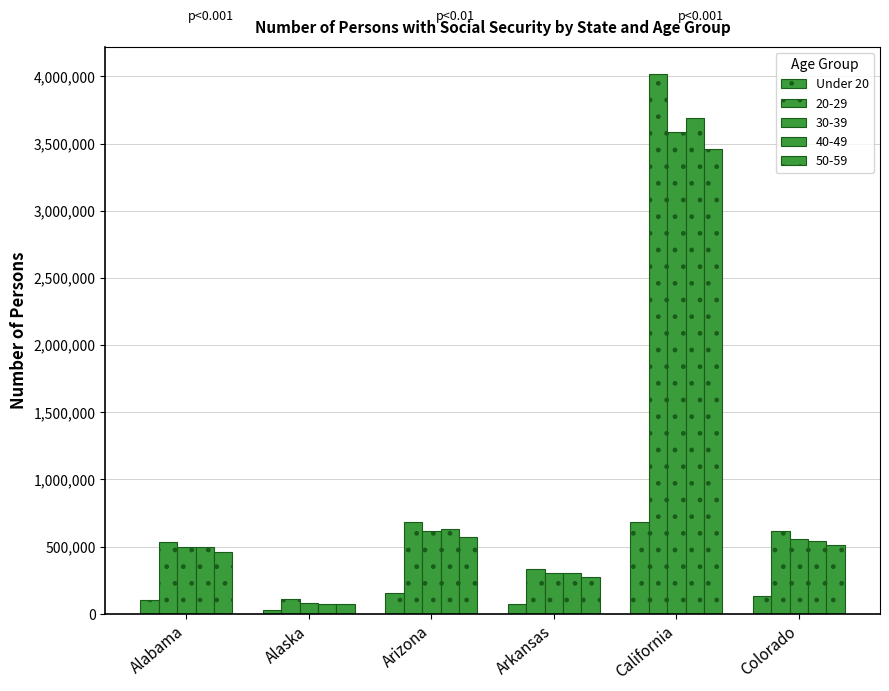

Reading left to right, extract all data points from this chart.

Alabama=104253	Alaska=25541	Arizona=155261	Arkansas=73984	California=684331	Colorado=134173